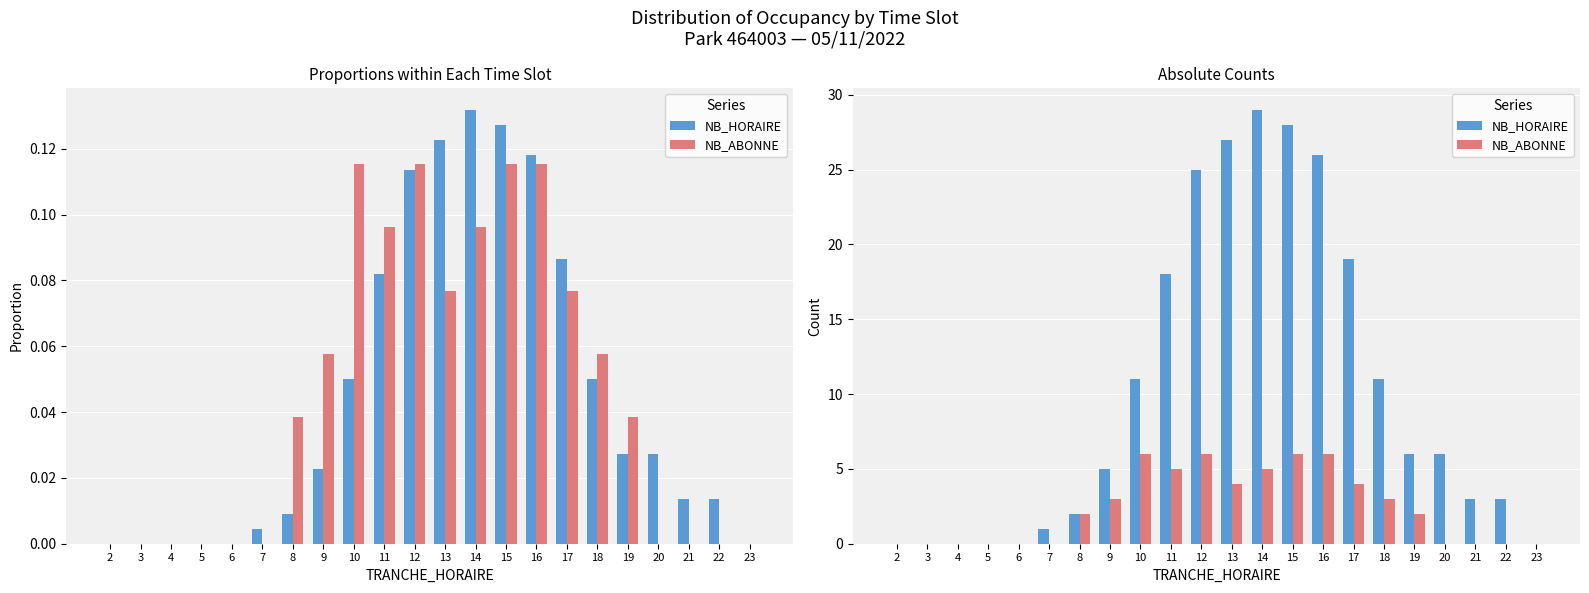

At which label does NB_HORAIRE reach its peak?

14